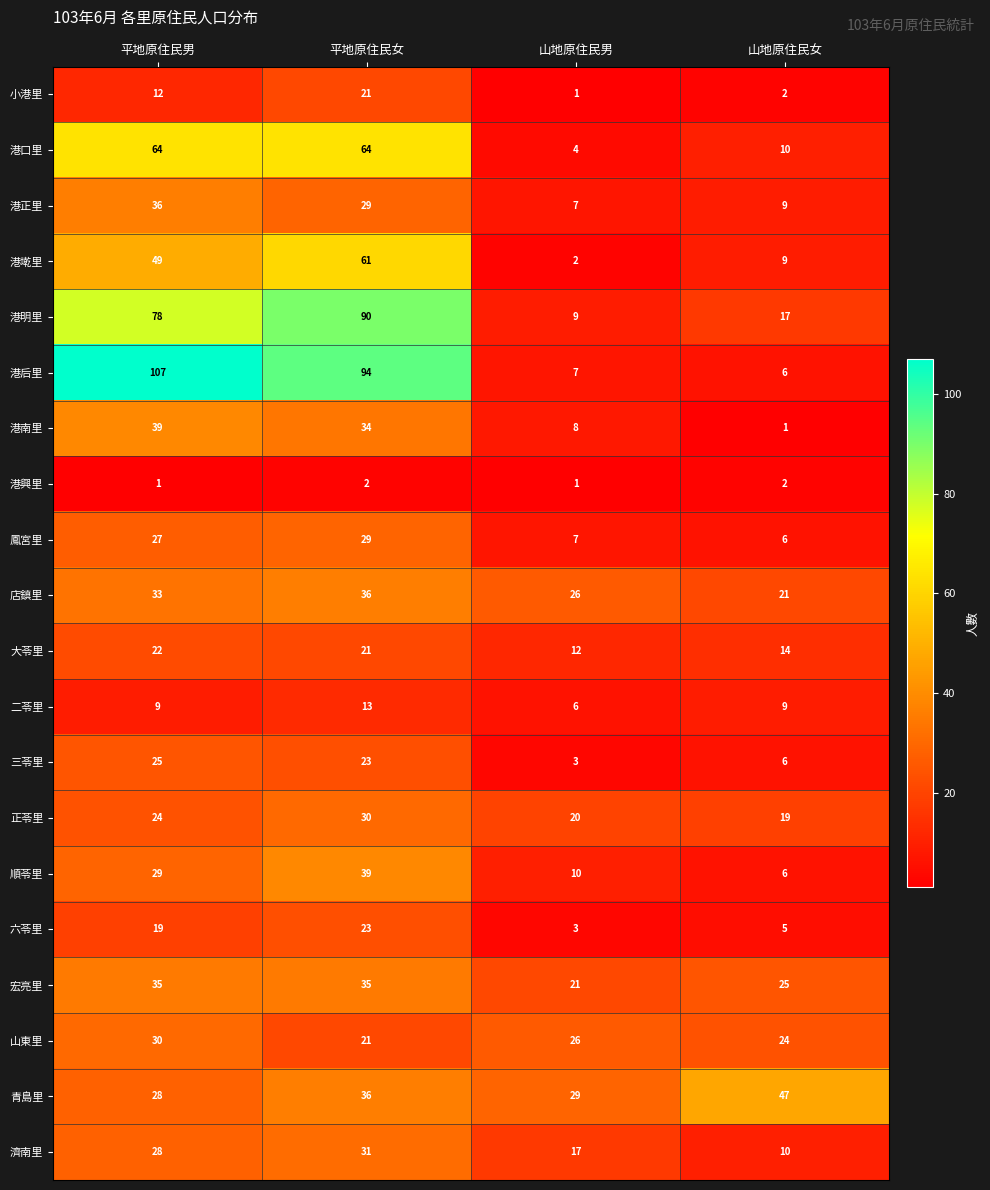

At which label does 港后里 reach its minimum?

山地原住民女